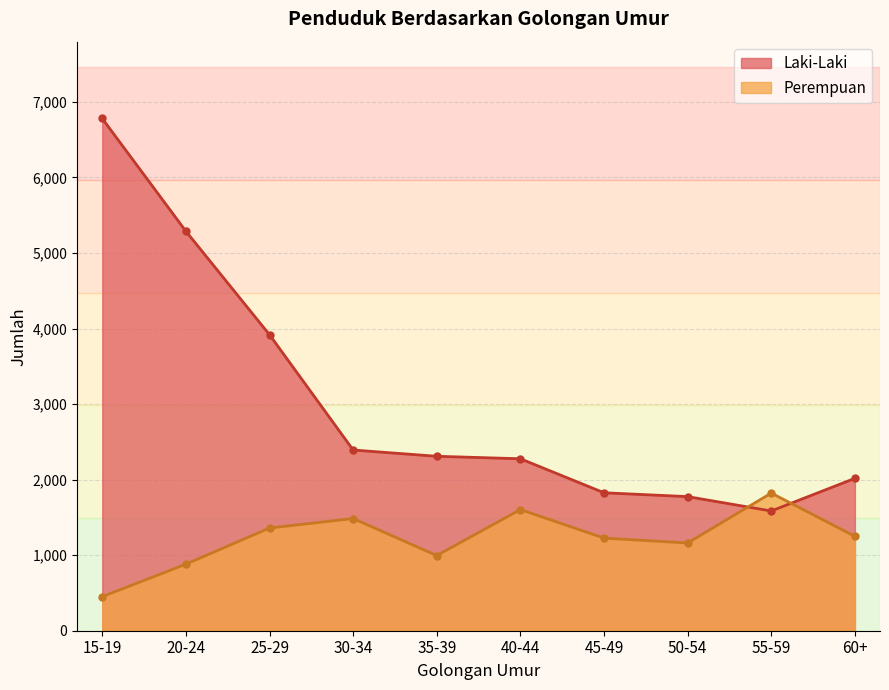

What is the difference between the second highest and second lowest values in the Laki-Laki series?

3513